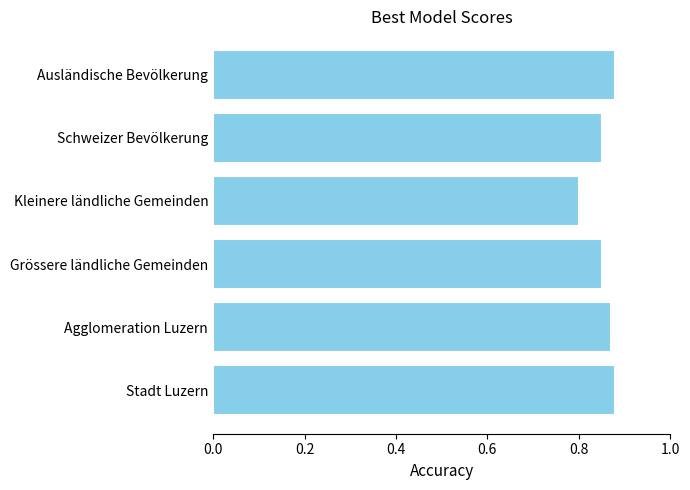

Which label corresponds to the smallest value in the chart?

Kleinere ländliche Gemeinden